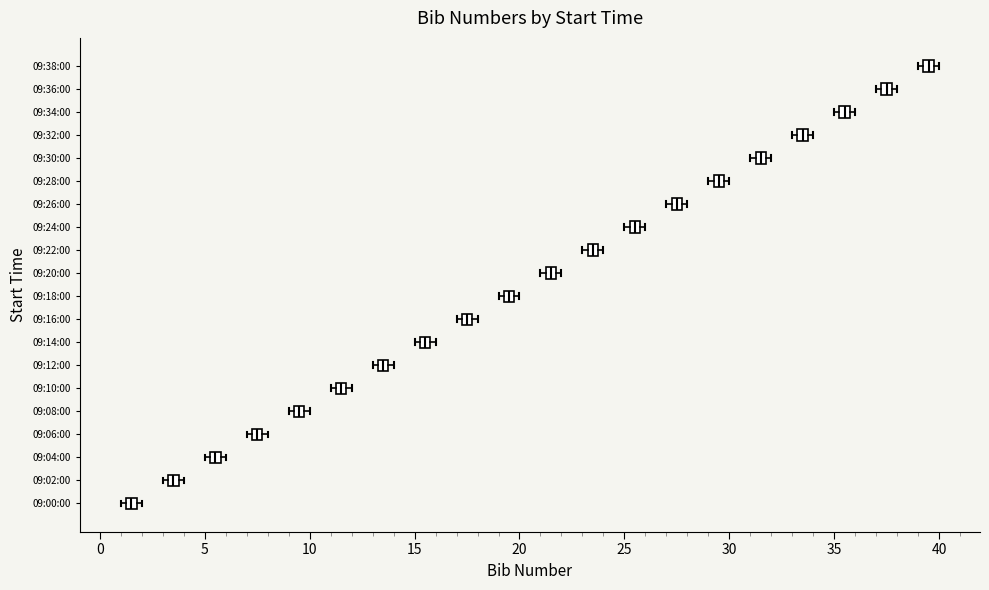

Which box has the furthest to the right median line?

09:38:00